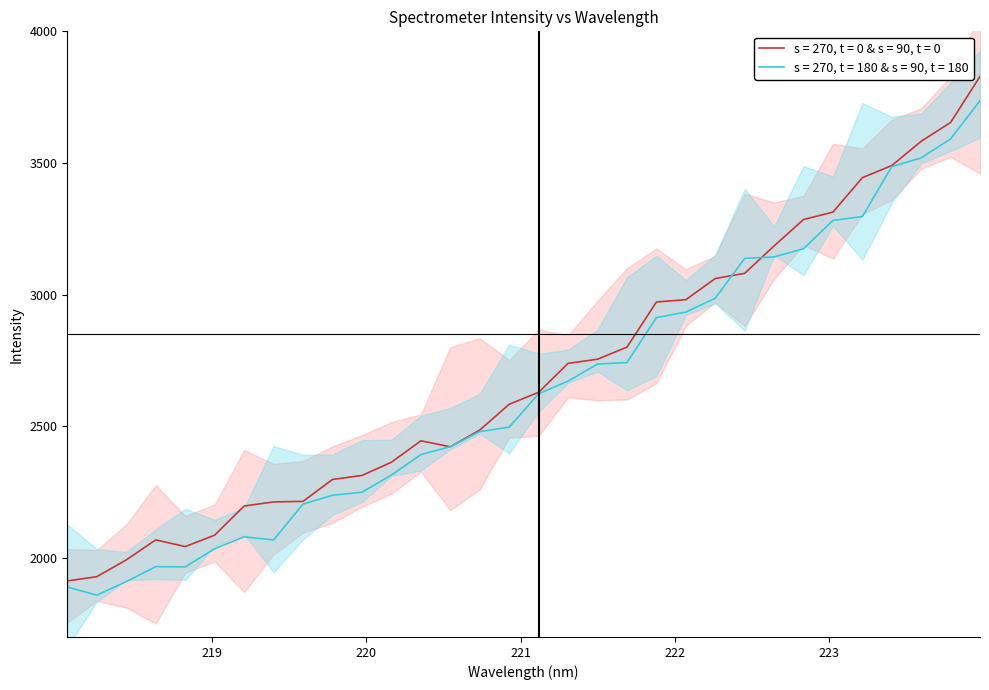

What is the highest value of the s = 270, t = 0 & s = 90, t = 0 series?

3828.5